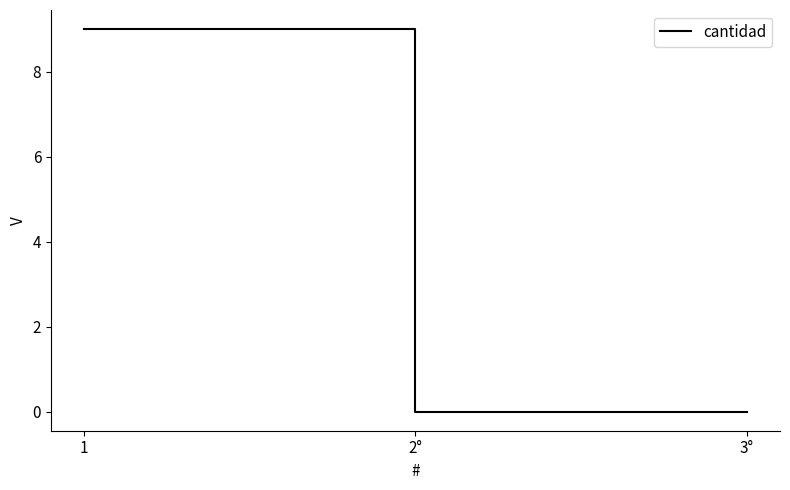

What position from the right is 2°?

2